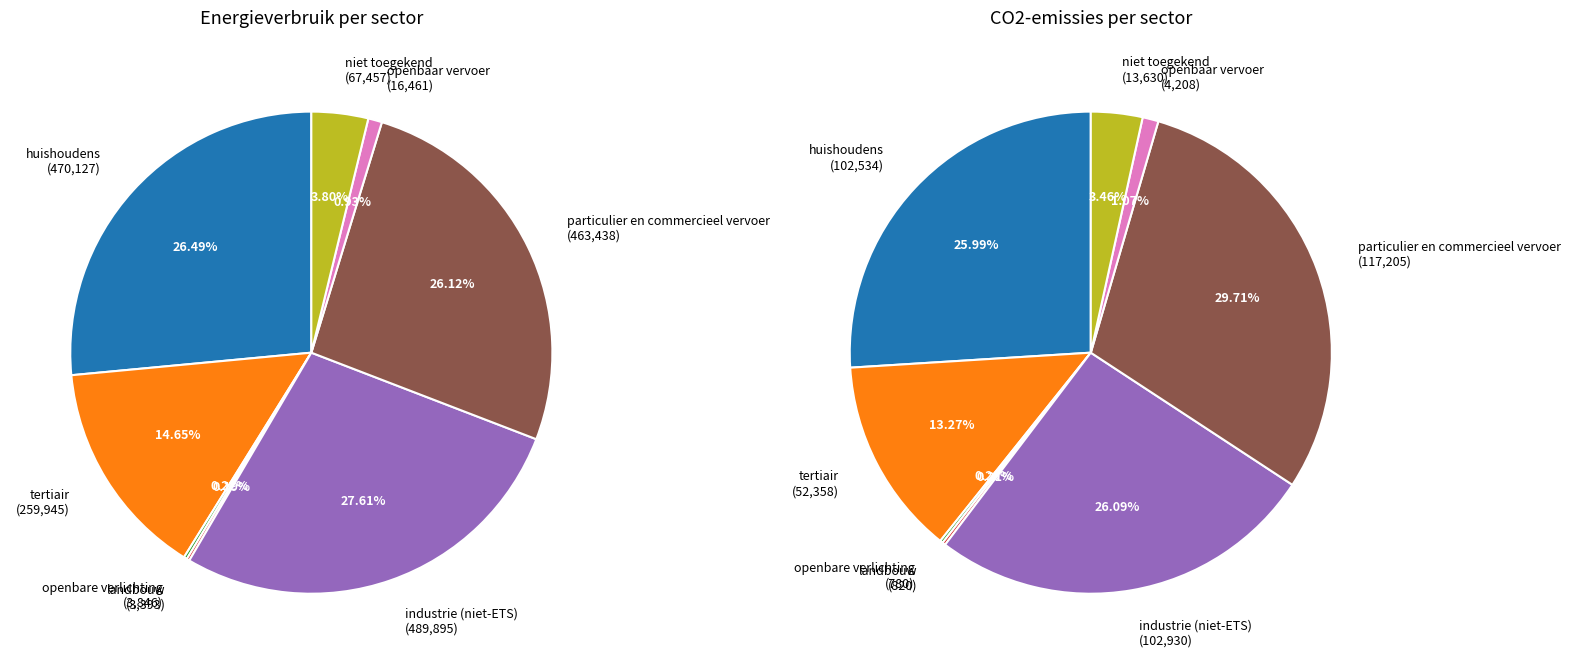

What percentage is the niet toegekend slice, to the nearest percent?

4%